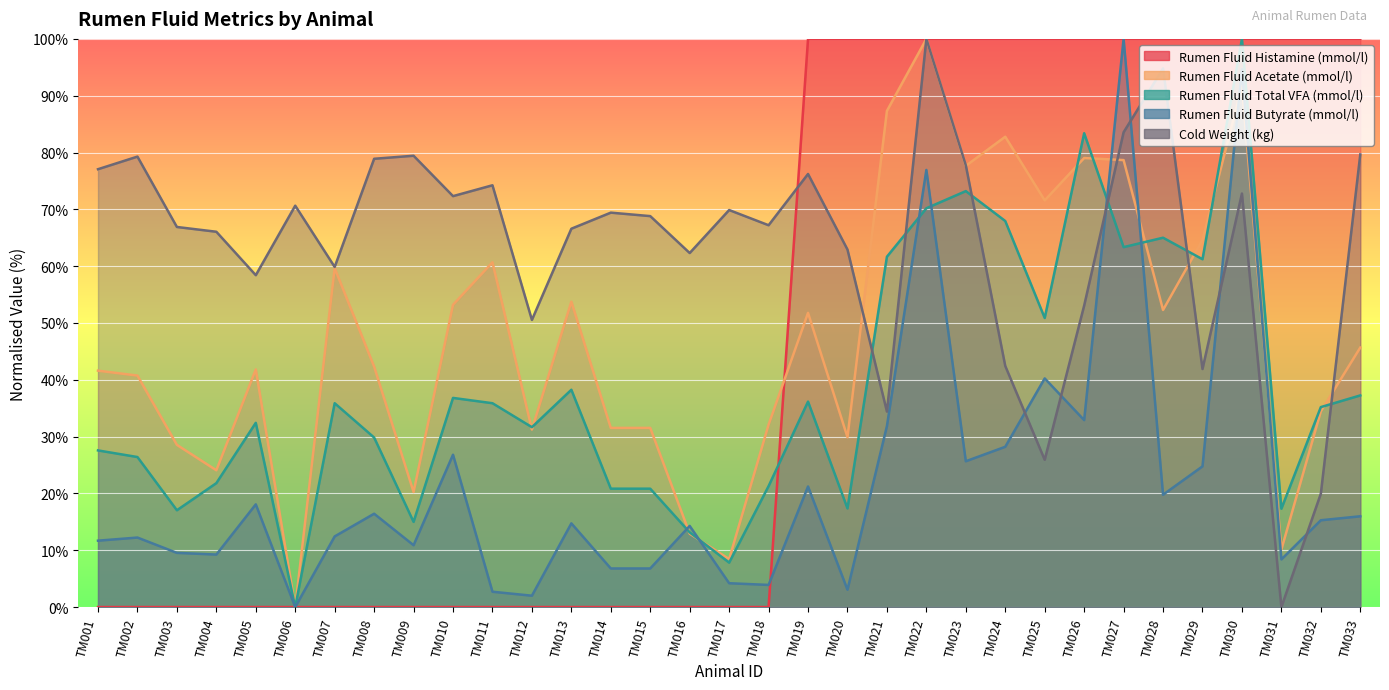

What is the difference between the second highest and second lowest values in the Rumen Fluid Histamine (mmol/l) series?

100.0